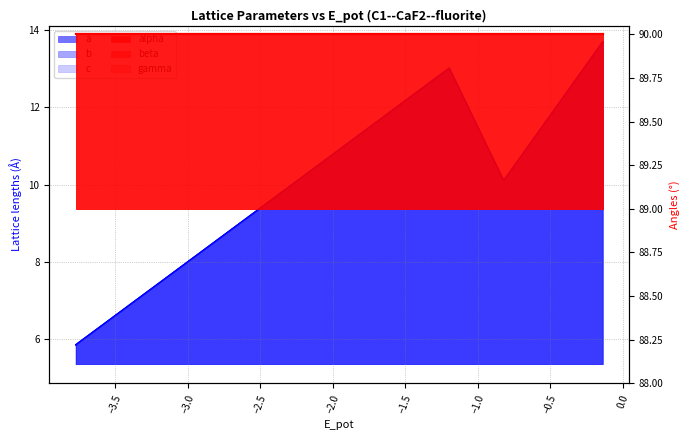

True or false: b and c cross at least once.

False